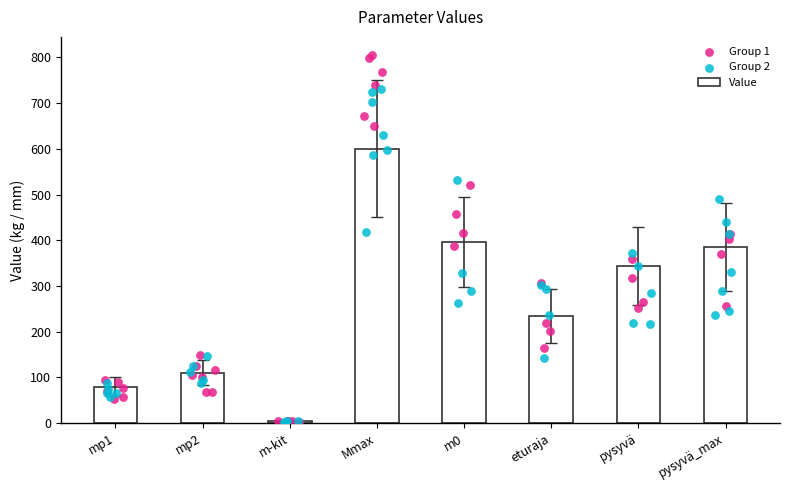

Approximately how many times larger is the value at Mmax compared to m0?

1.5